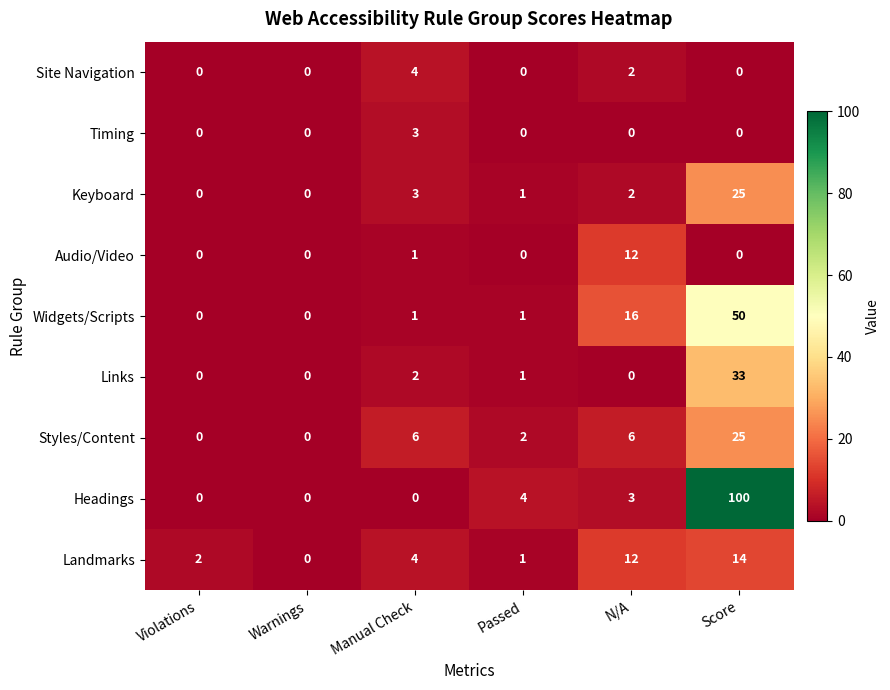

What is the approximate value of Audio/Video at N/A?

12